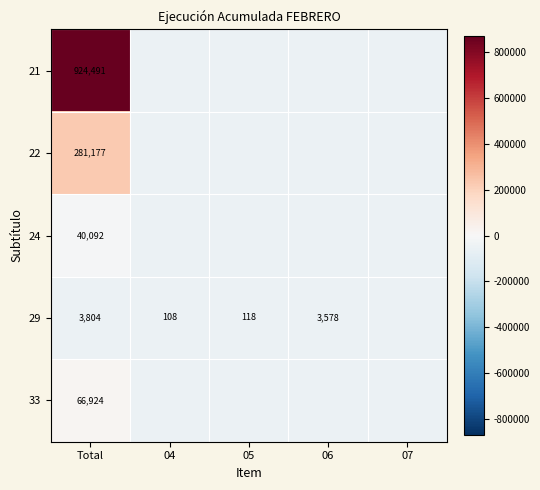

Is the value of 22 at Total greater than the value of 29 at 06?

Yes